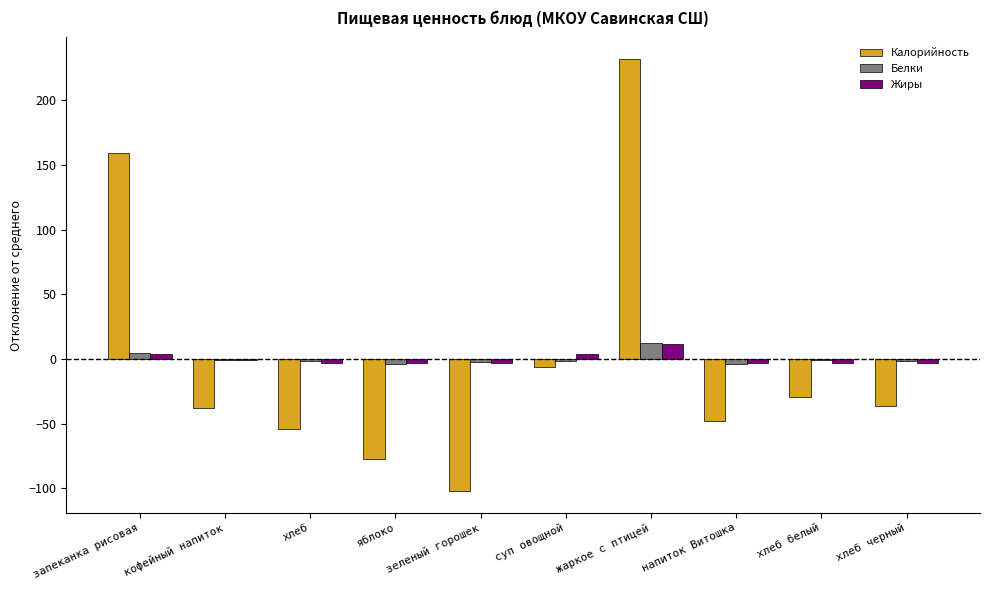

What is the spread (max minus min) of values at запеканка рисовая?

155.8